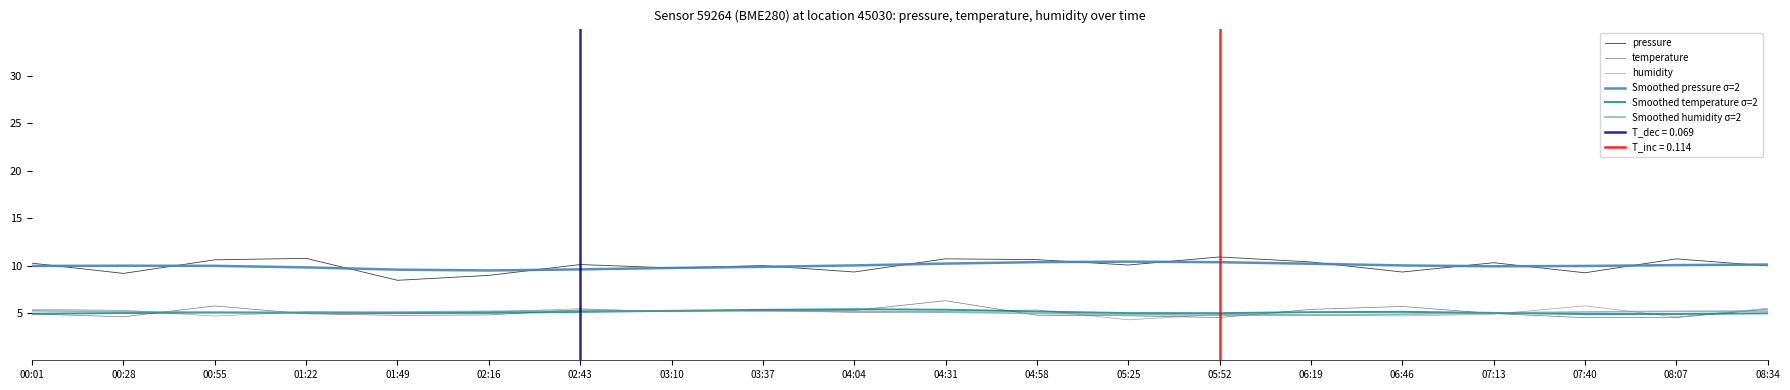

What value does the pressure series have at 03:10?

9.7